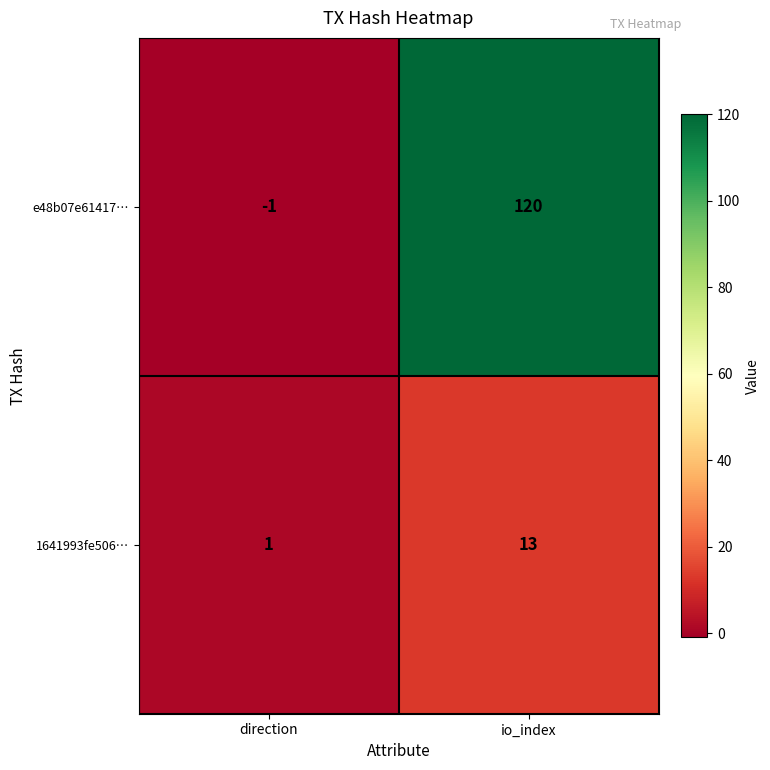

The 1641993fe506… series shows 1 at direction. True or false?

True